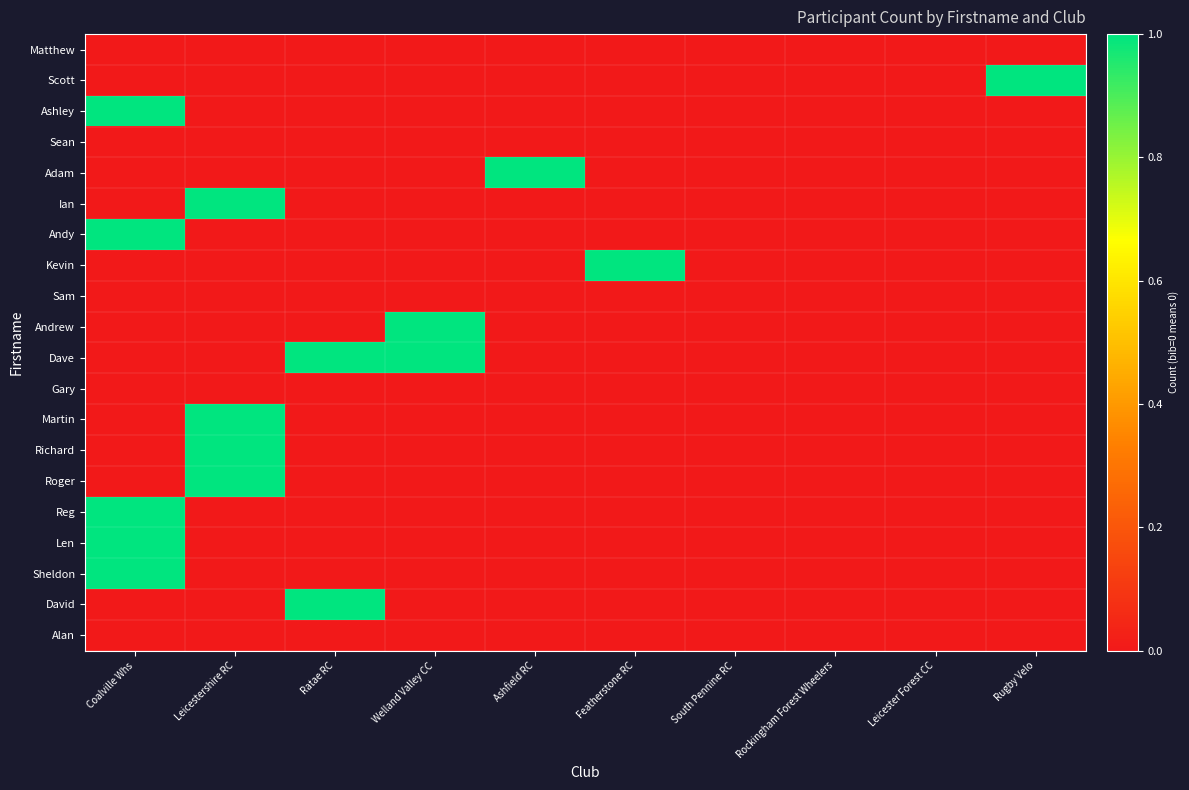

Which series has the largest total across all categories?

Dave